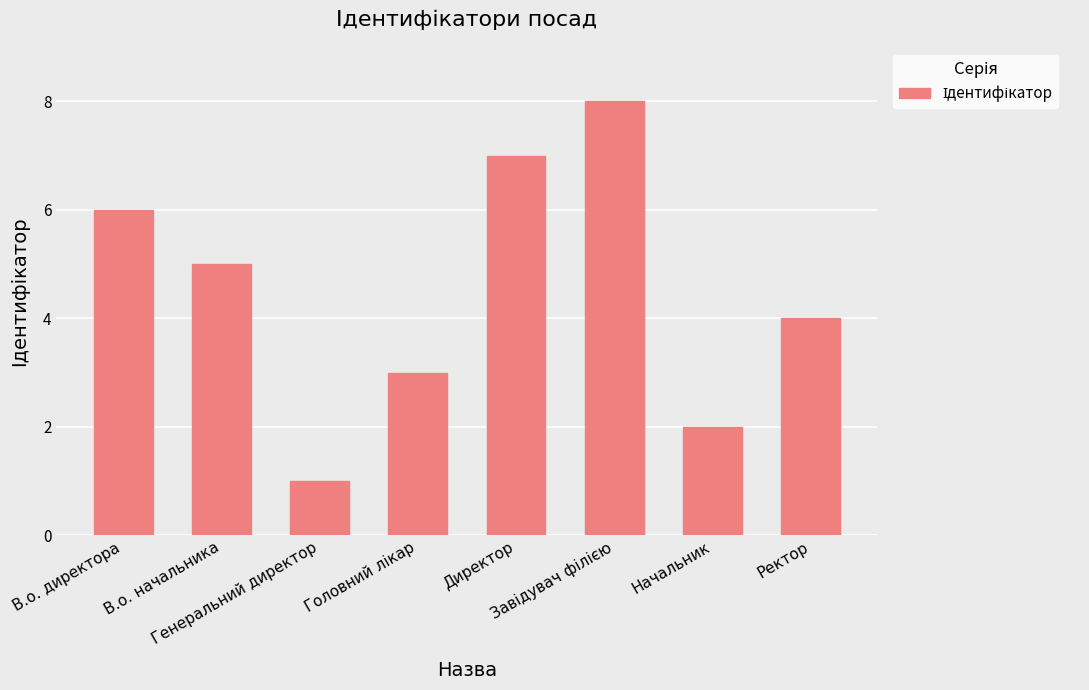

What is the maximum value shown in the chart?

8